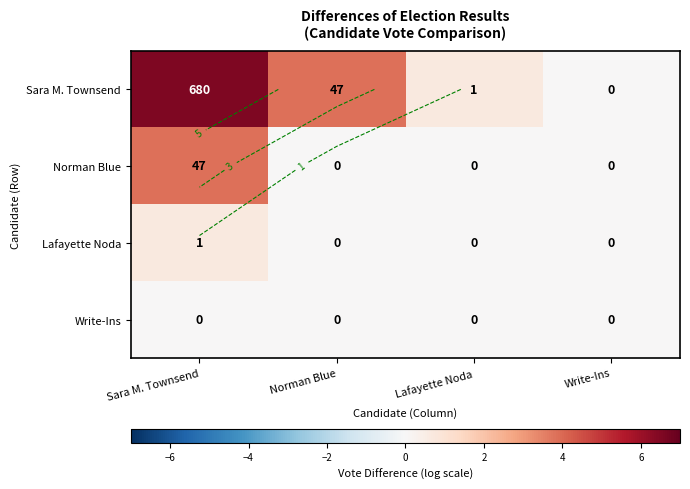

Which label corresponds to the smallest value in the chart?

Write-Ins